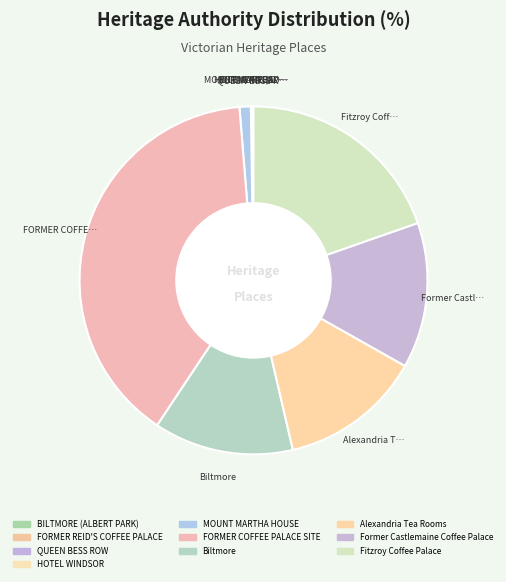

How much of the chart is everything except MOUNT MARTHA HOUSE?

99.0%